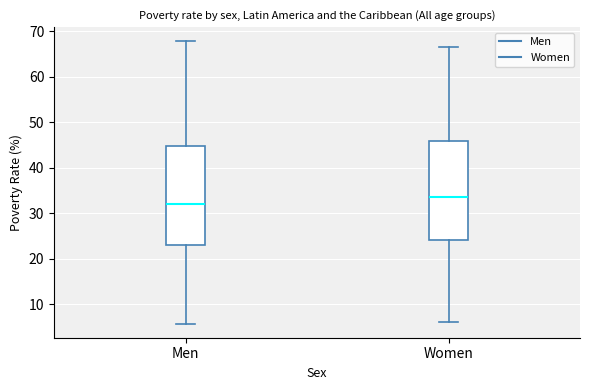

Reading left to right, transcribe this box plot: for each box, give where its median line is, the range the box spans, and where its two whiskers end, as read against the y-axis. The values are not printed on the chart, so give them approximately, as read against the axis.

Men: median 32, box 23 to 45, whiskers 6 to 68
Women: median 34, box 24 to 46, whiskers 6 to 67